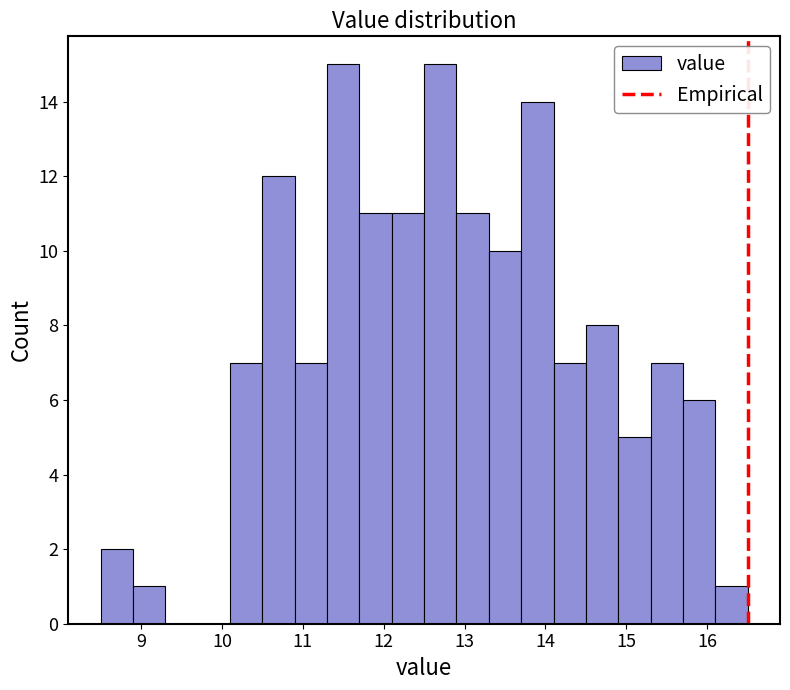

Reading left to right, transcribe this chart: for each bar, give the range it covers on the x-axis and its height. The values are not printed on the chart, so give them approximately, as read against the axis.

8.5 to 8.9: 2
8.9 to 9.3: 1
9.3 to 9.7: 0
9.7 to 10.1: 0
10.1 to 10.5: 7
10.5 to 10.9: 12
10.9 to 11.3: 7
11.3 to 11.7: 15
11.7 to 12.1: 11
12.1 to 12.5: 11
12.5 to 12.9: 15
12.9 to 13.3: 11
13.3 to 13.7: 10
13.7 to 14.1: 14
14.1 to 14.5: 7
14.5 to 14.9: 8
14.9 to 15.3: 5
15.3 to 15.7: 7
15.7 to 16.1: 6
16.1 to 16.5: 1